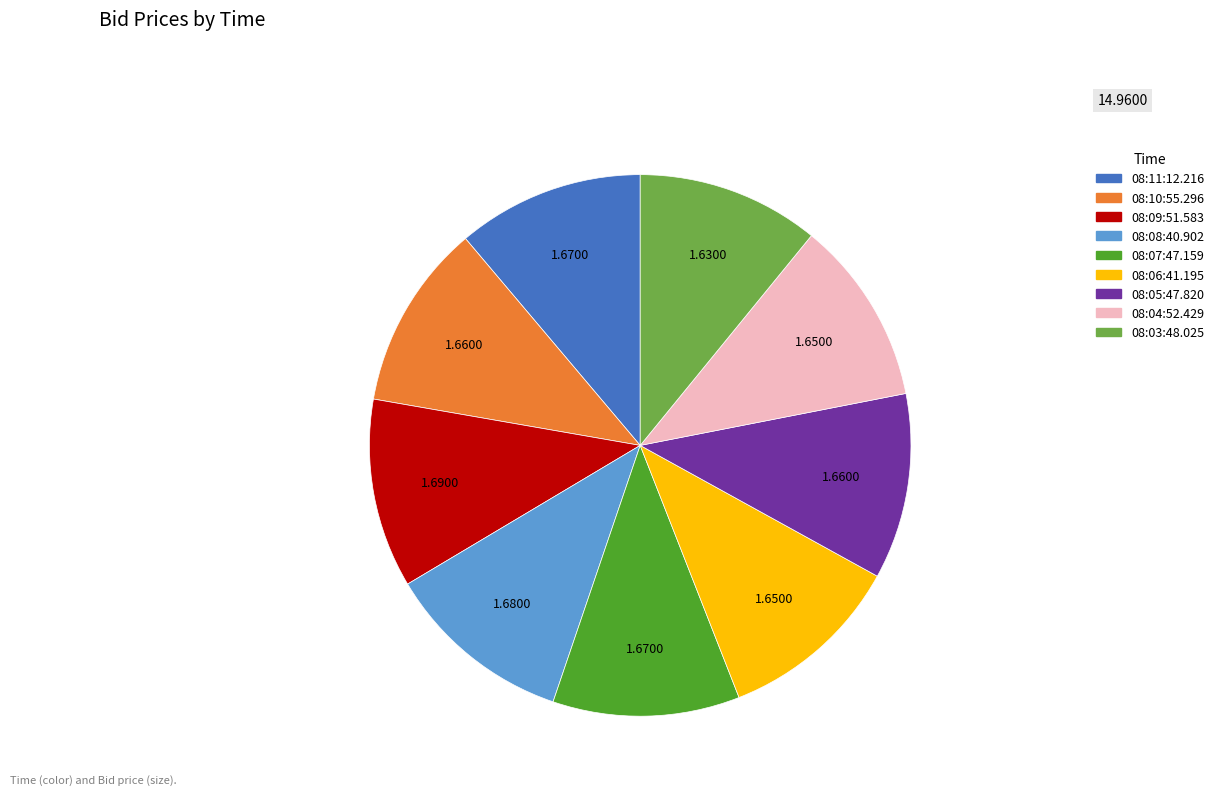

Does 08:04:52.429 represent more than half of the total?

No